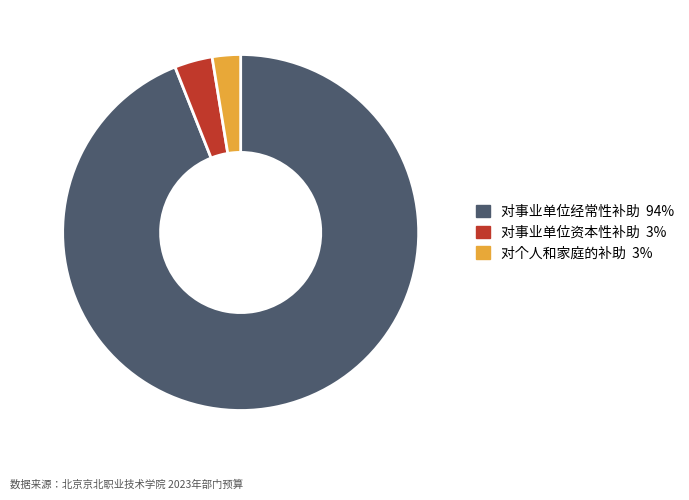

Do 对个人和家庭的补助 and 对事业单位经常性补助 together represent more than half of the pie?

Yes